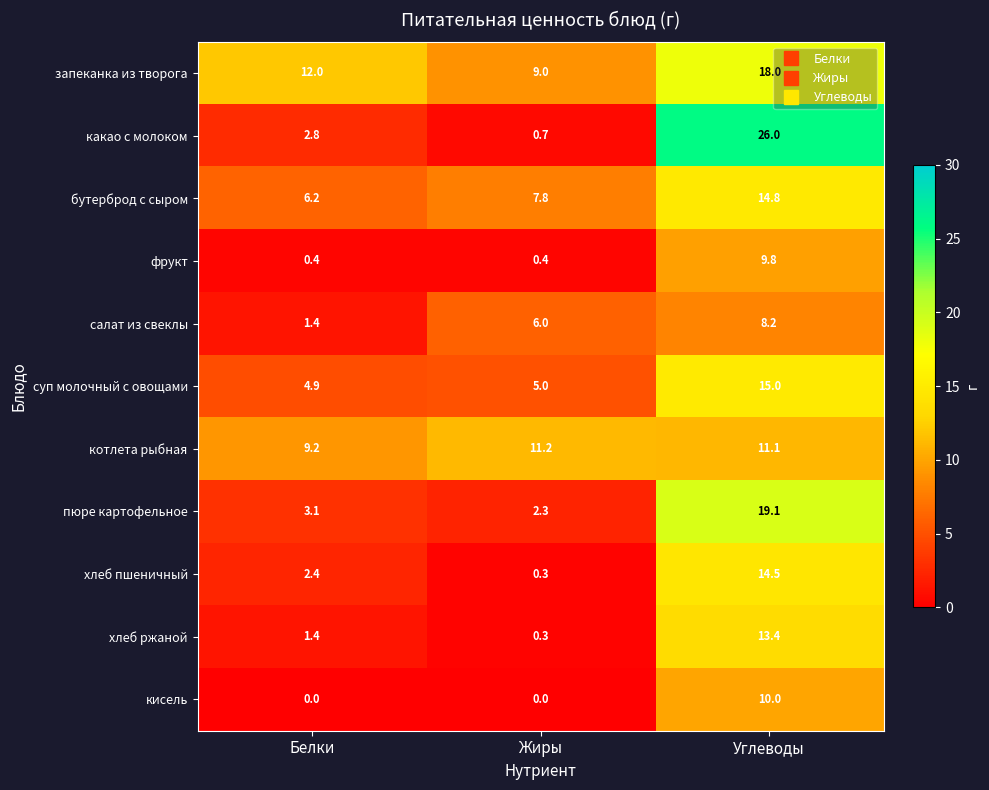

Is it true that фрукт equals 0.4 at Жиры?

True